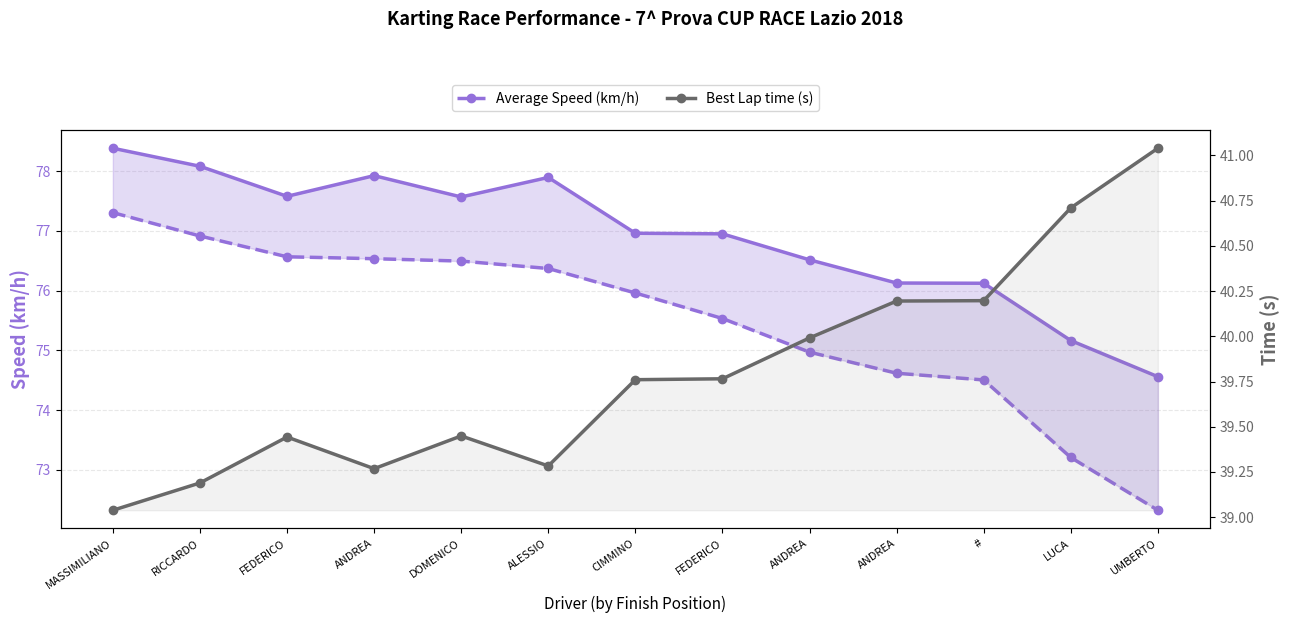

Reading left to right, extract all data points from this chart.

Best Speed: 78.4	78.1	77.6	77.9	77.6	77.9	77.0	77.0	76.5	76.1	76.1	75.2	74.6
Average Speed: 77.3	76.9	76.6	76.5	76.5	76.4	76.0	75.5	75.0	74.6	74.5	73.2	72.3
Best Lap time (s): 39.0	39.2	39.4	39.3	39.4	39.3	39.8	39.8	40.0	40.2	40.2	40.7	41.0